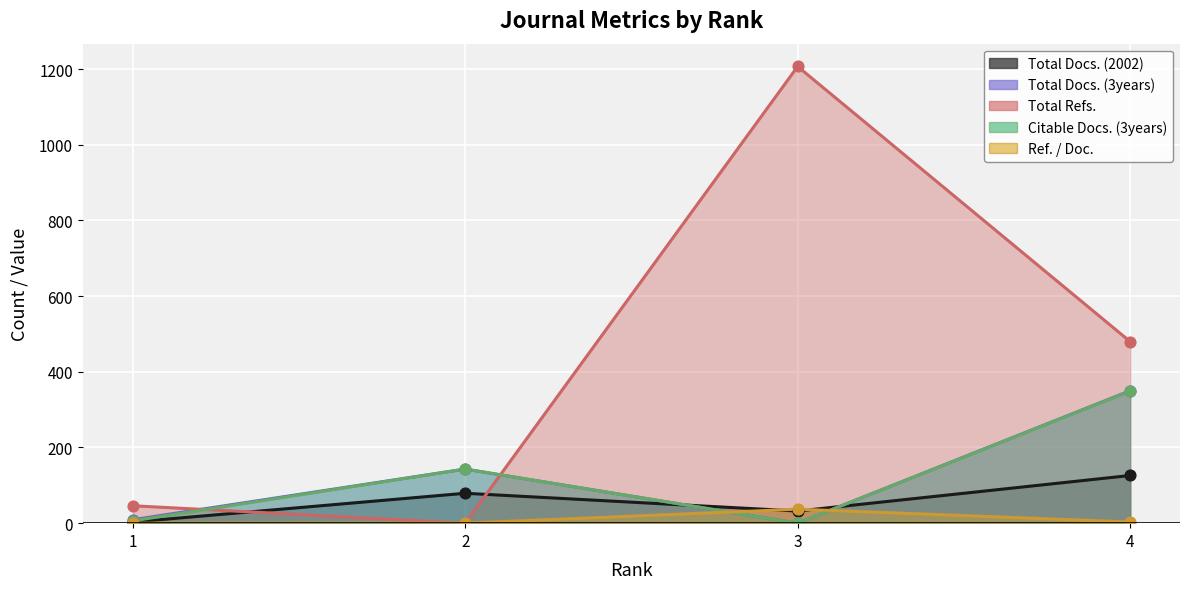

What are all the series names shown in the legend?

Total Docs. (2002), Total Docs. (3years), Total Refs., Citable Docs. (3years), Ref. / Doc.